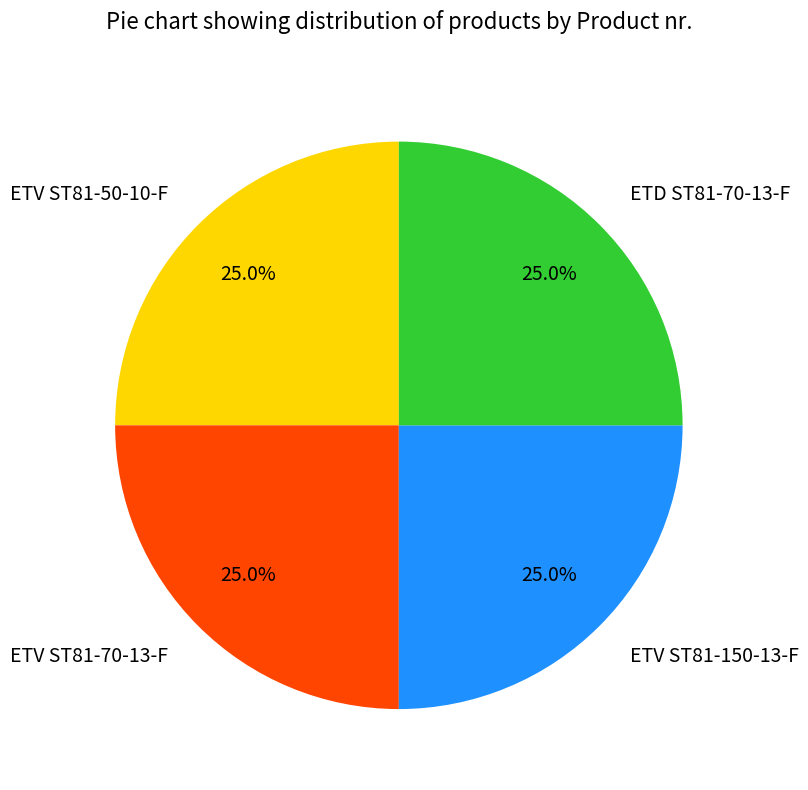

What percentage is NOT represented by ETV ST81-150-13-F?

75.0%